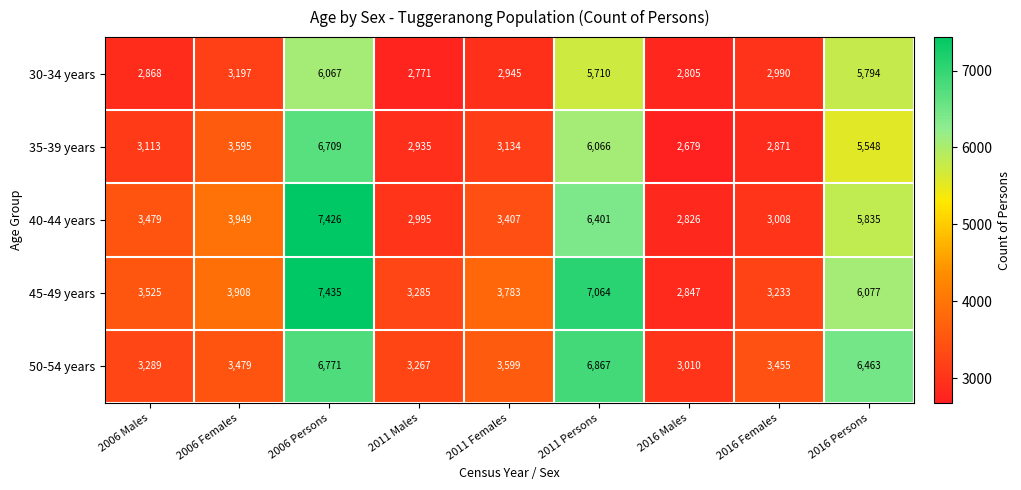

Which series has the widest spread of values?

40-44 years